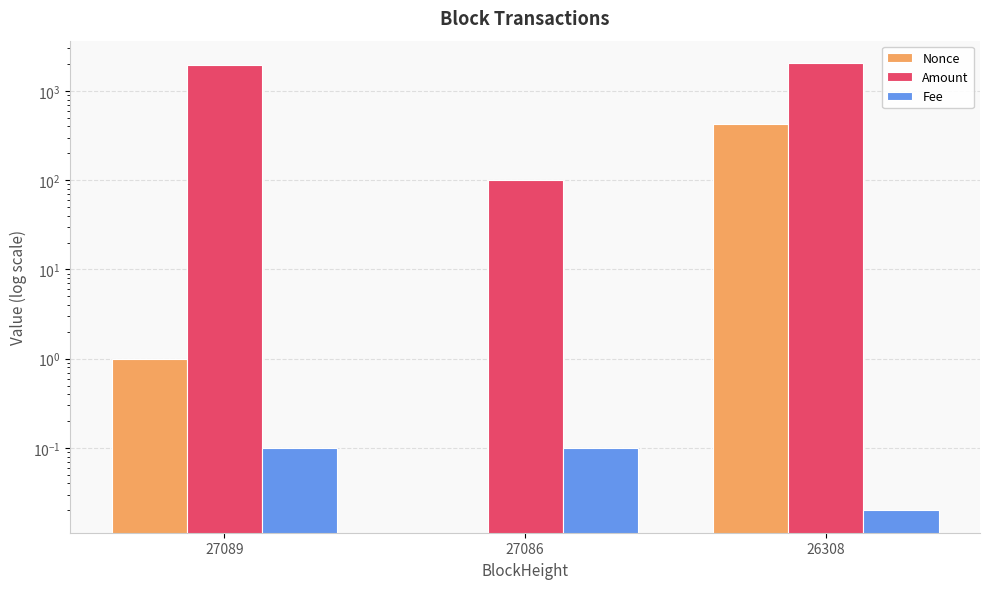

At 27089, list the series in order from largest to smallest.

Amount, Nonce, Fee